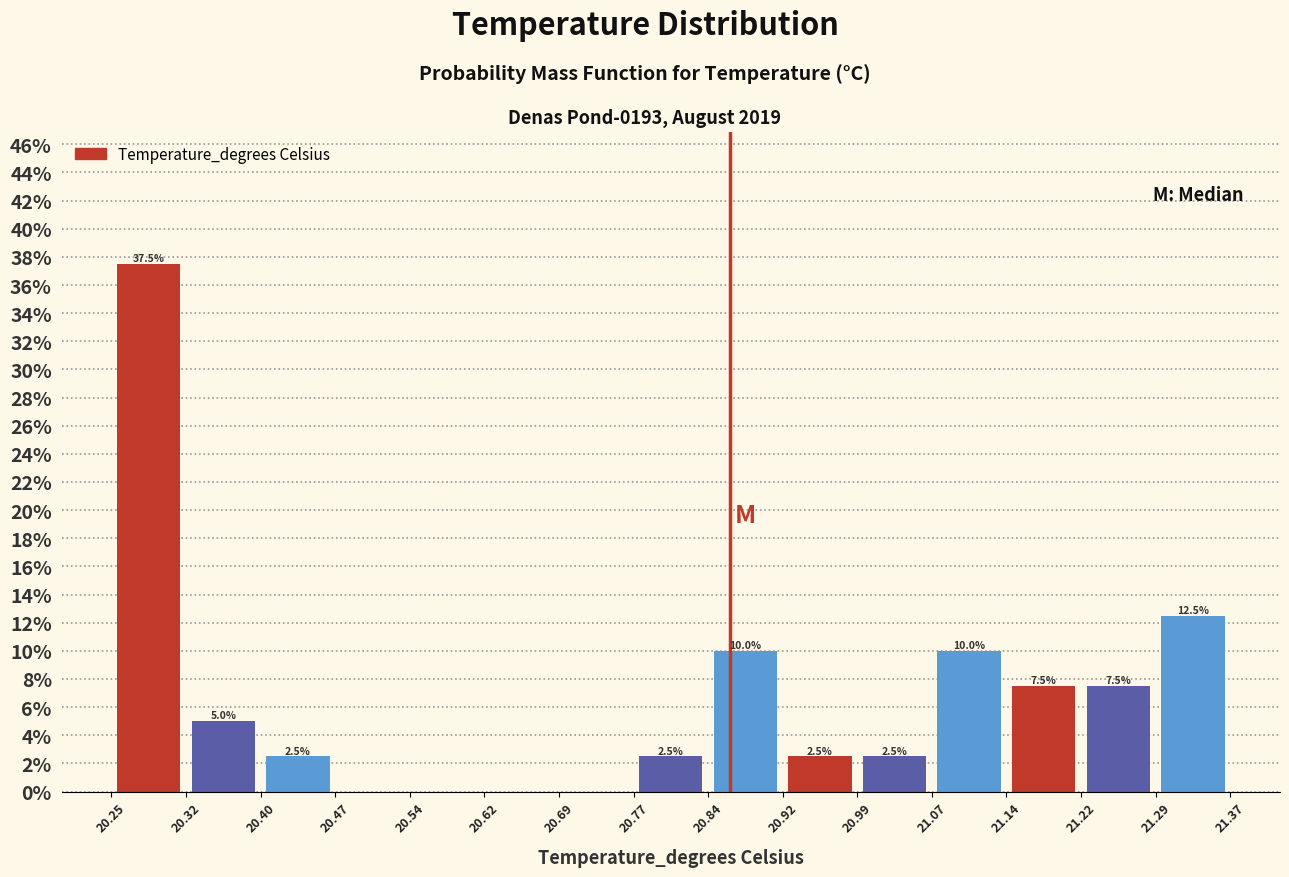

Which range on the x-axis has the tallest bar?

20.25 to 20.32